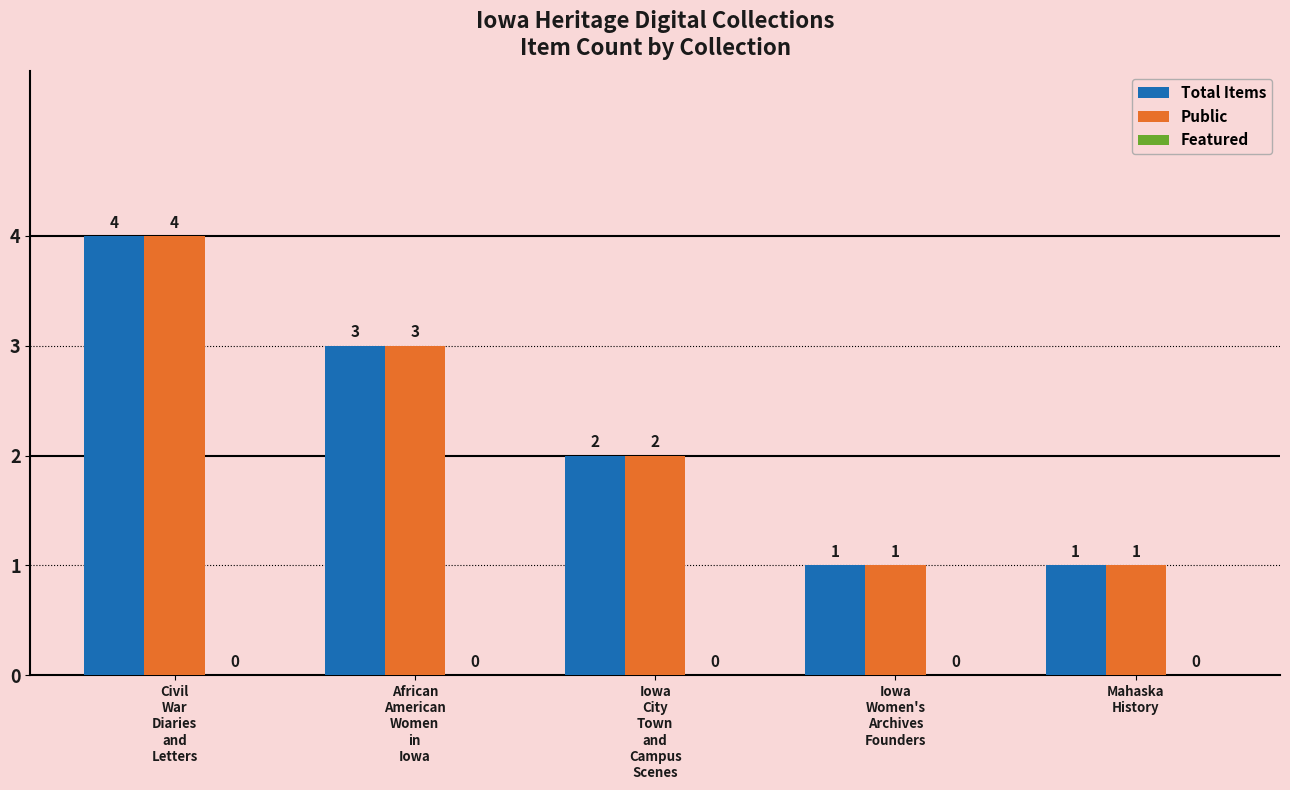

How many Total Items values are between 1 and 3?

4